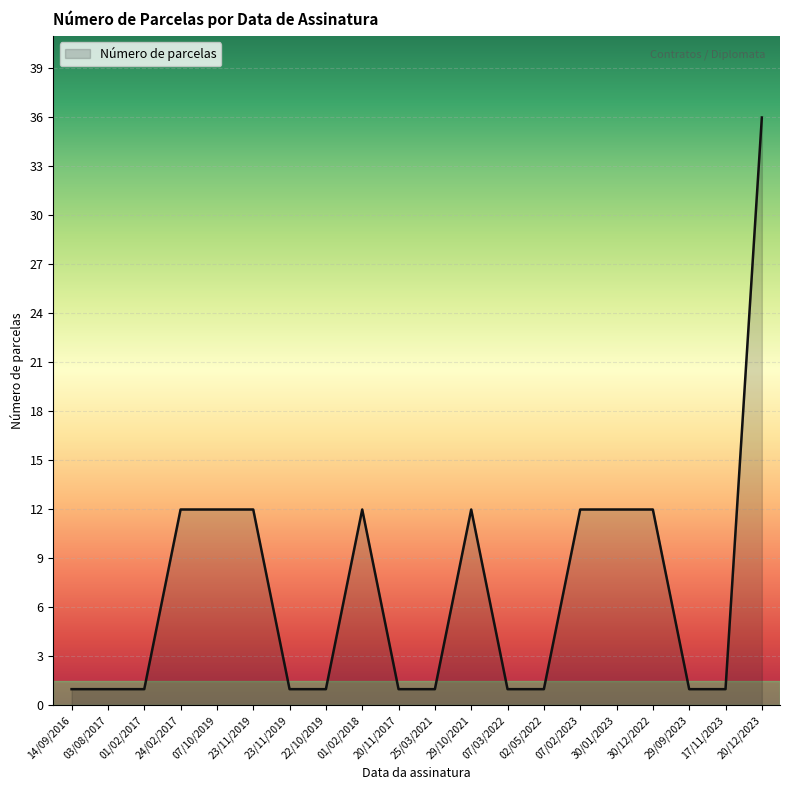

The value at 24/02/2017 is 12. True or false?

True